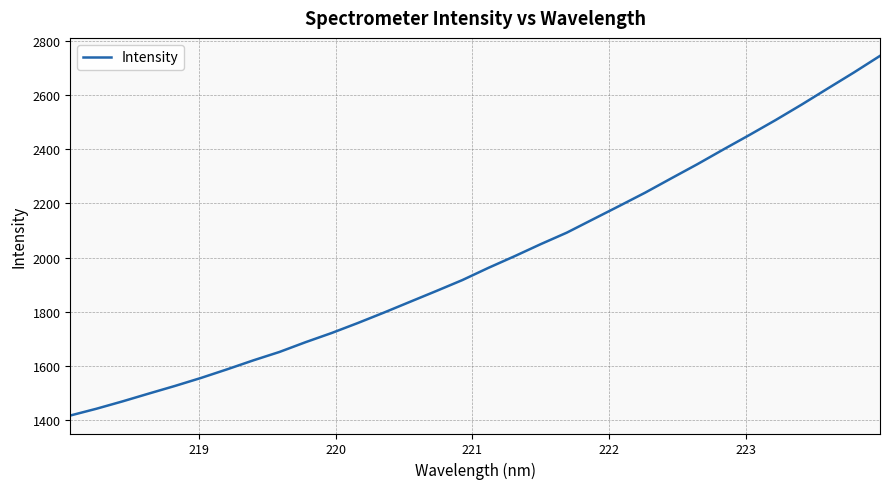

What is the maximum value shown in the chart?

2743.5